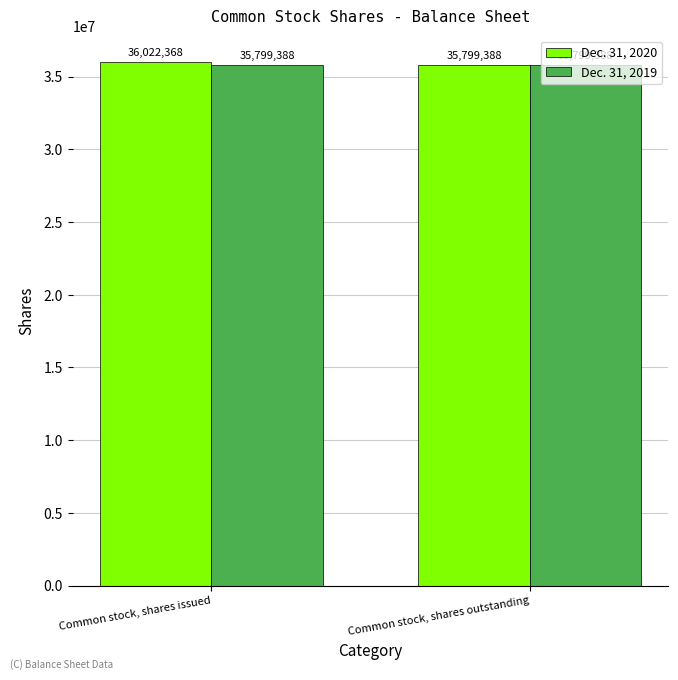

List the series in order of their peak value, highest first.

Dec. 31, 2020, Dec. 31, 2019